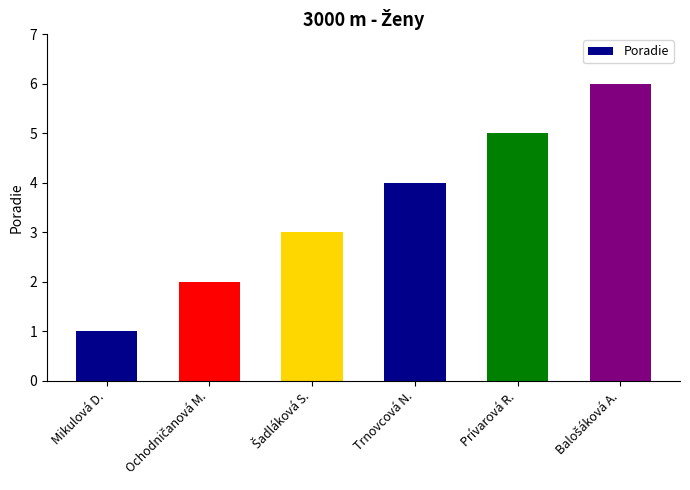

What is the label of the 5th bar from the left?

Prívarová R.